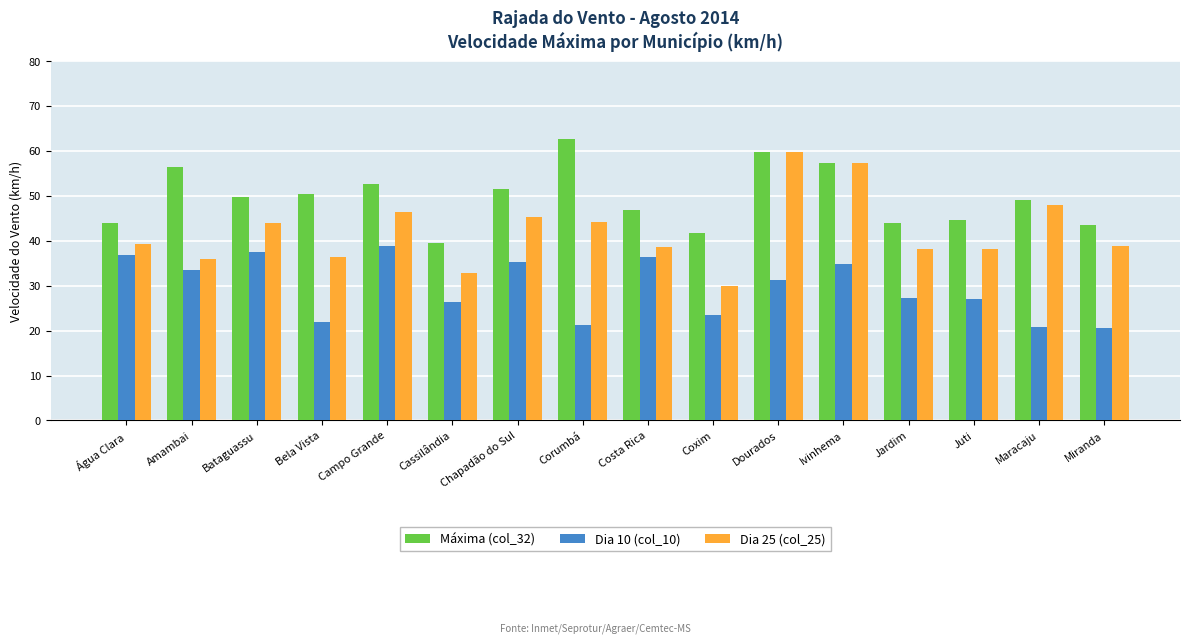

The value of Dia 25 (col_25) at Juti is 38.2. True or false?

True